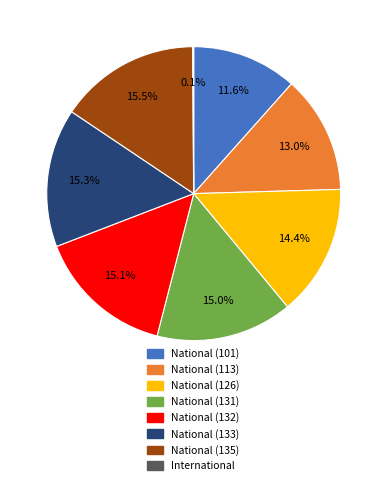

Is there a majority slice in this chart?

No